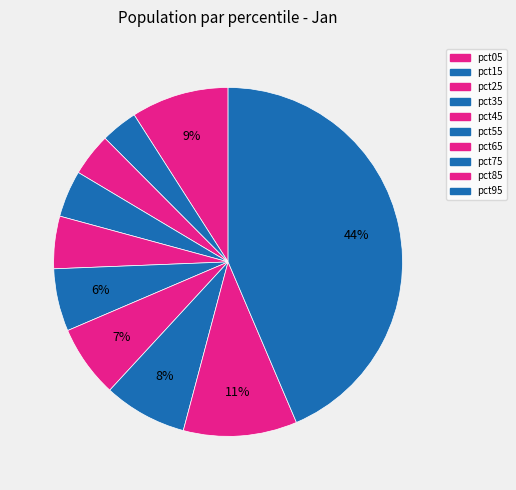

To the nearest percent, what is the average slice percentage?

10%